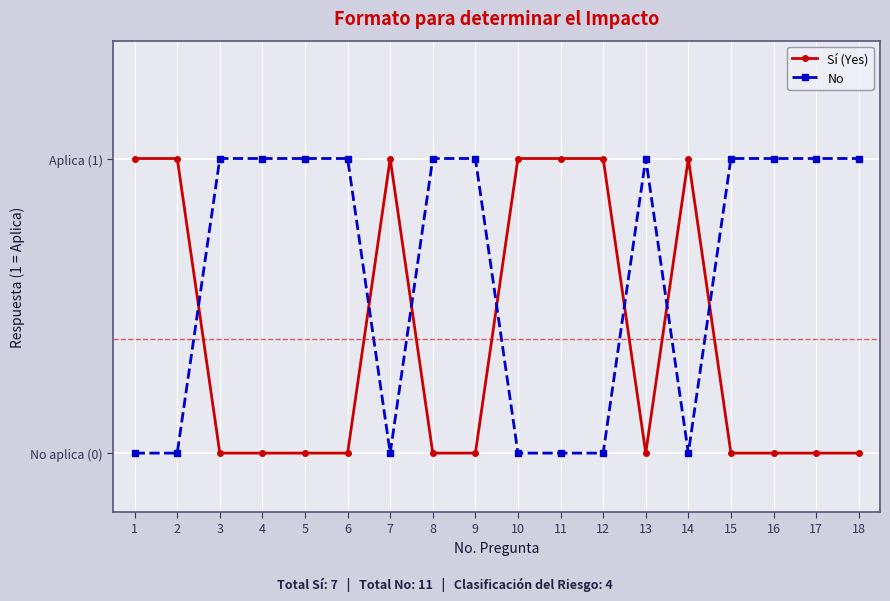

Rank the series at 13 from lowest to highest value.

Sí (Yes), No